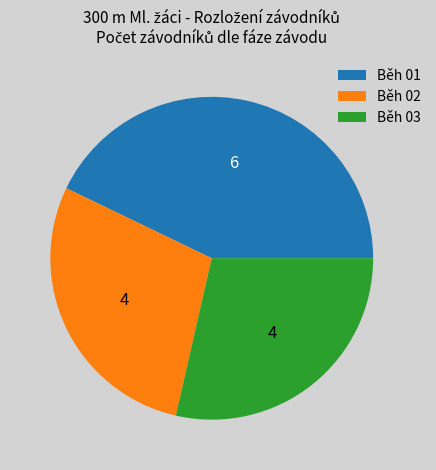

How many slices are in this pie chart?

3